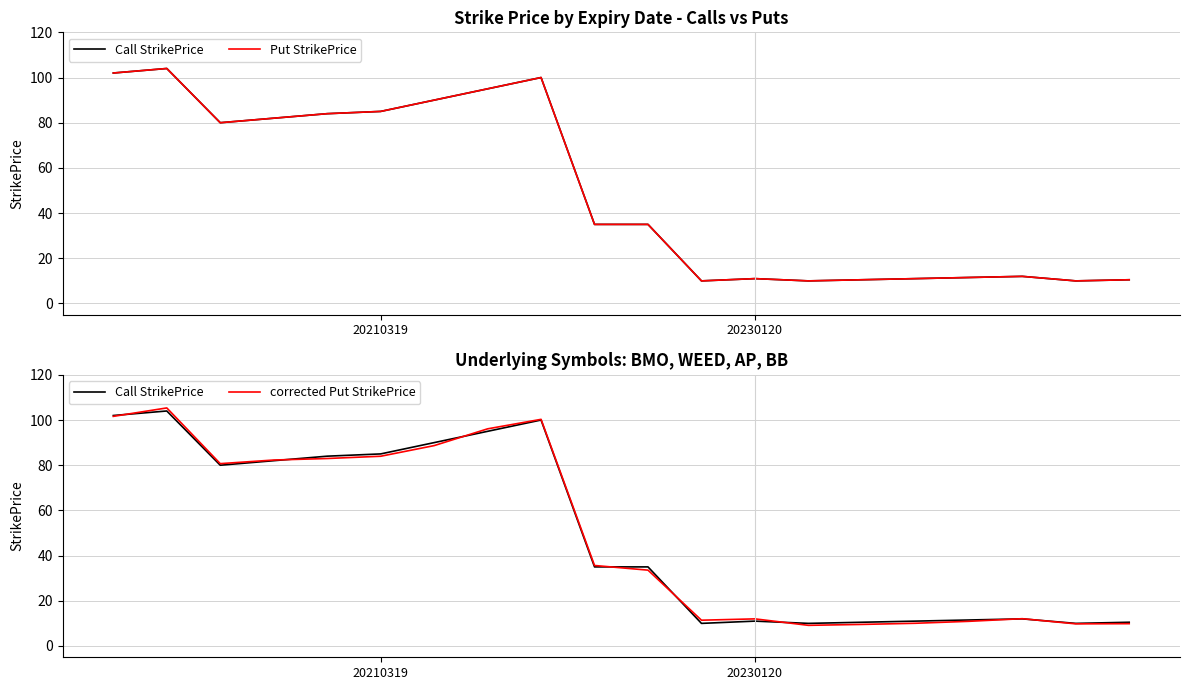

The value of corrected Put StrikePrice at 18 is 2.0. True or false?

False